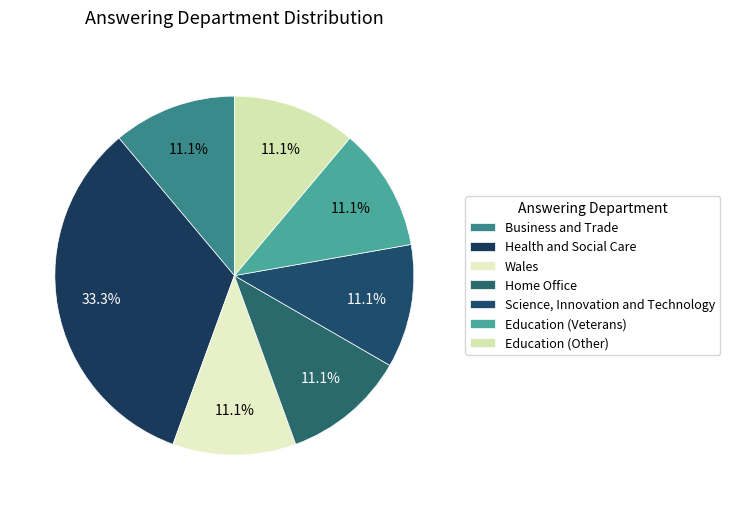

What is the total percentage of Education (Veterans) and Education (Other)?

22.2%